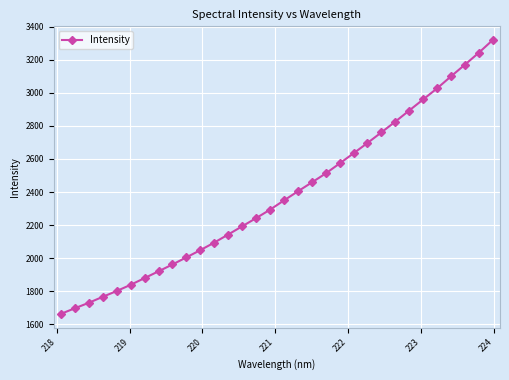

True or false: there are more than 2 points higher than both neighbors.

False